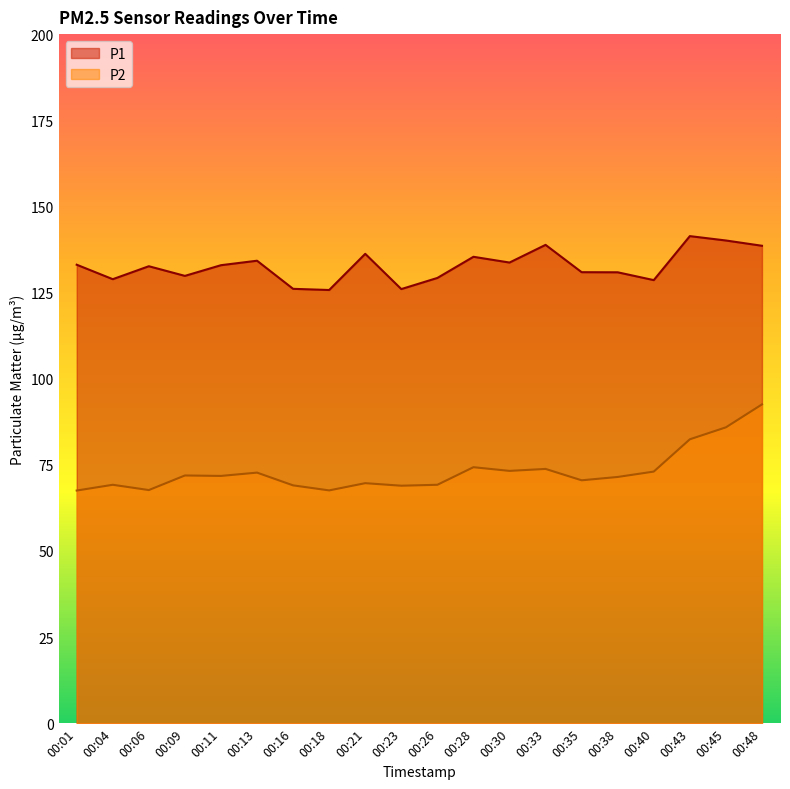

Read the P2 value at 00:30.

73.2